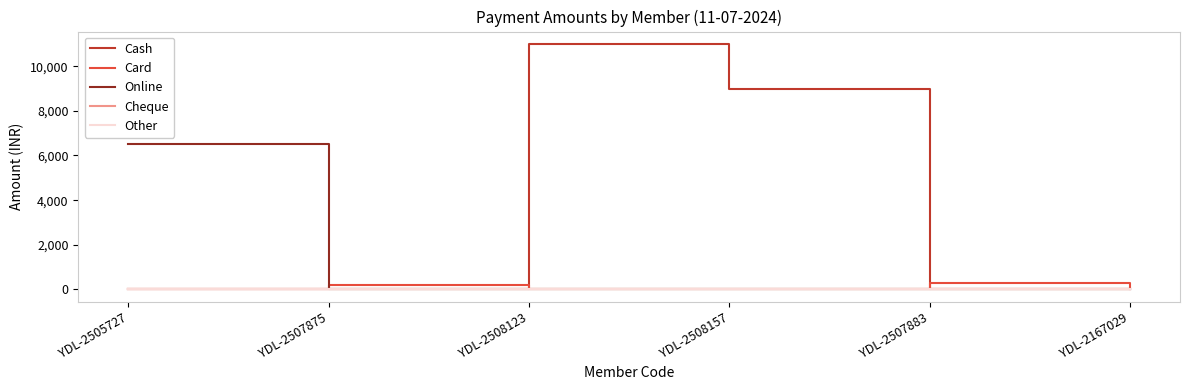

At which category is the sum across all series the highest?

YDL-2508123